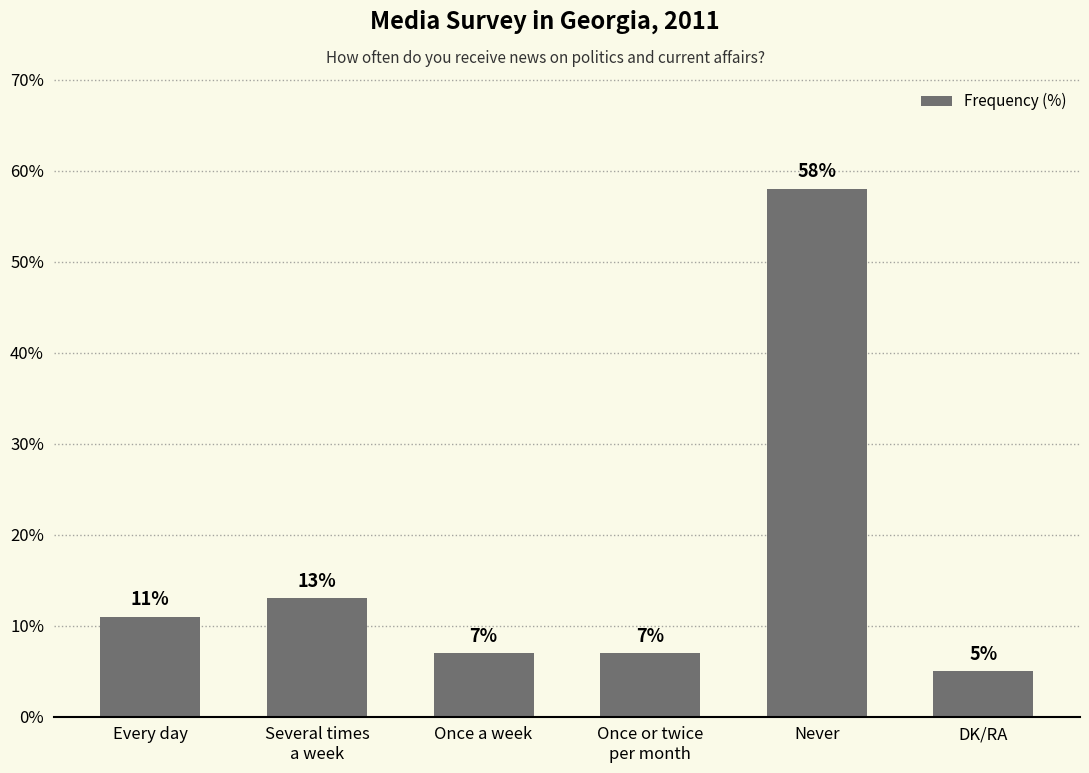

Approximately how many times larger is the value at DK/RA compared to Once or twice
per month?

0.7